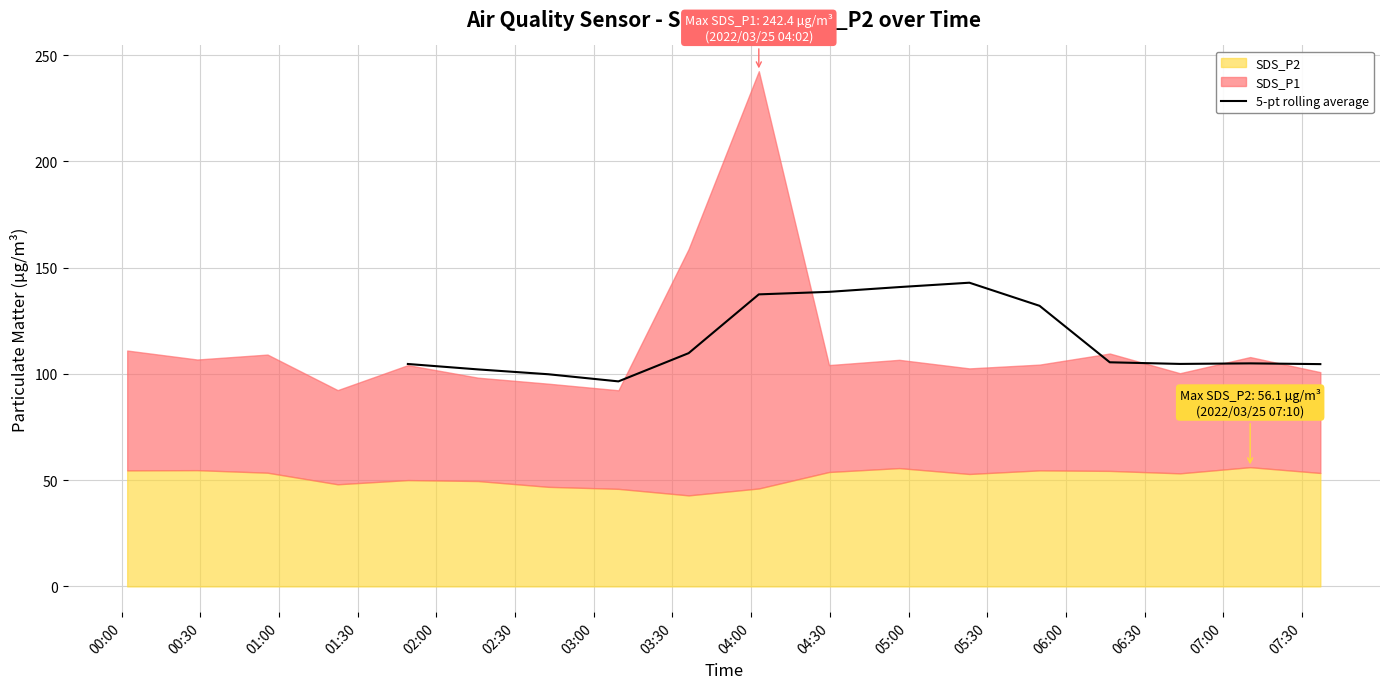

What is the lowest value of the 5-pt rolling average series?

96.5